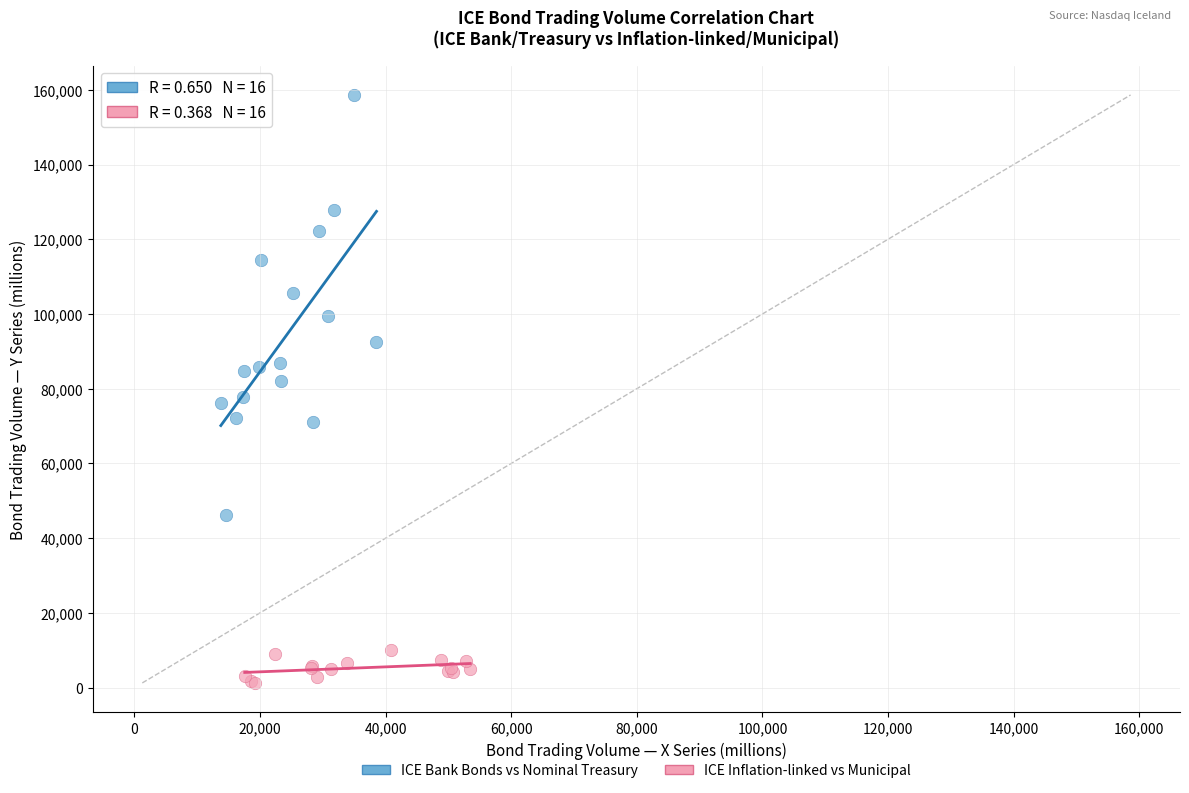

Which series reaches the minimum Y coordinate?

ICE Inflation-linked vs Municipal